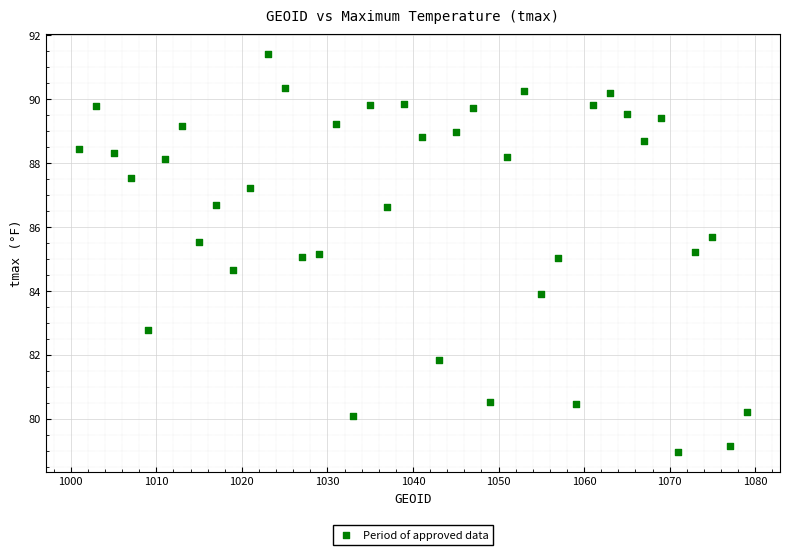

What is the range of Y values (max minus min)?

12.4